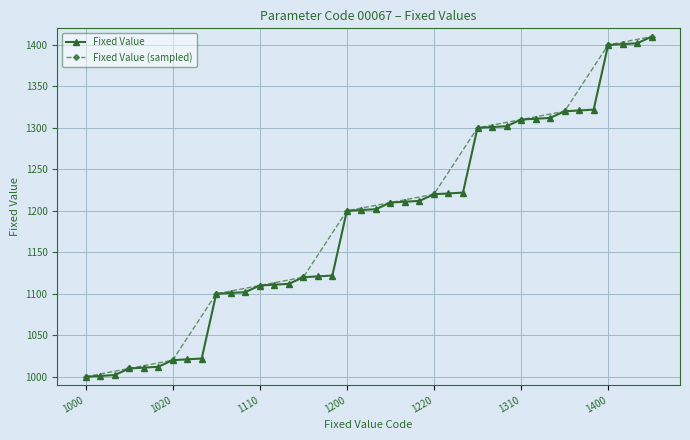

What is the average value?

1185